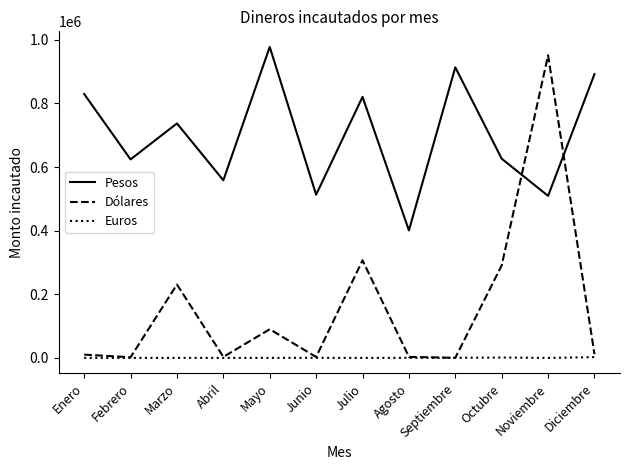

True or false: Dólares has more than 0 interior local peaks.

True